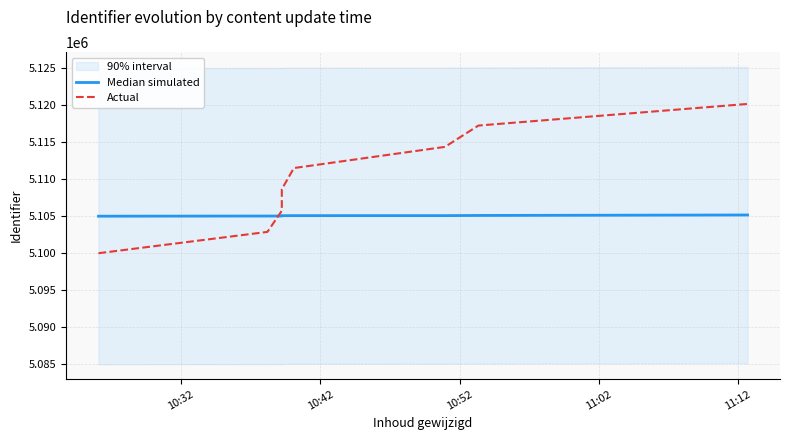

True or false: Actual has a value of 3367796.2 at 5.

False